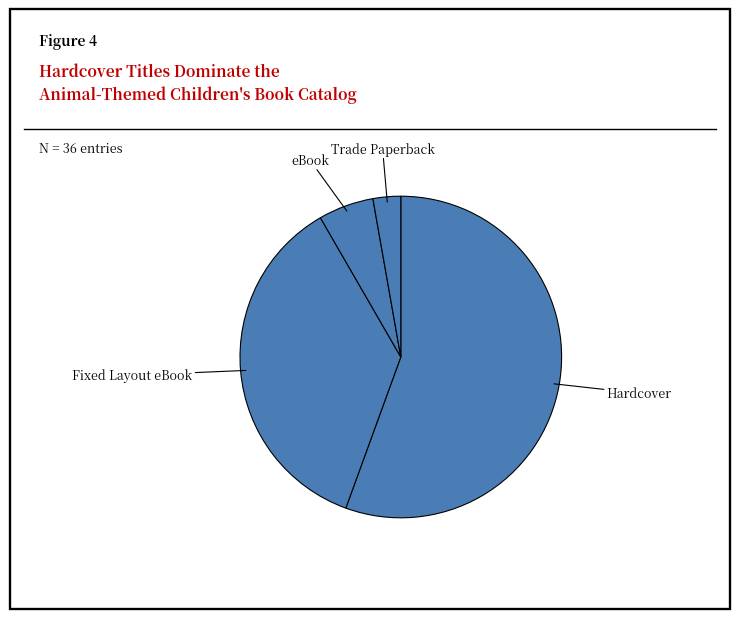

How many slices are in this pie chart?

4